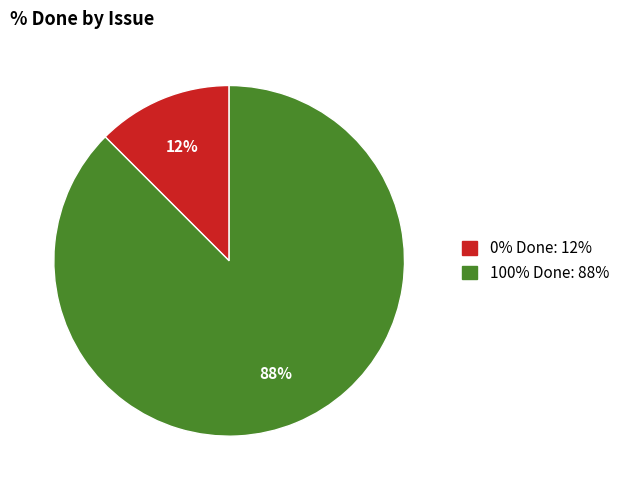

To the nearest percent, what is the average slice percentage?

50%